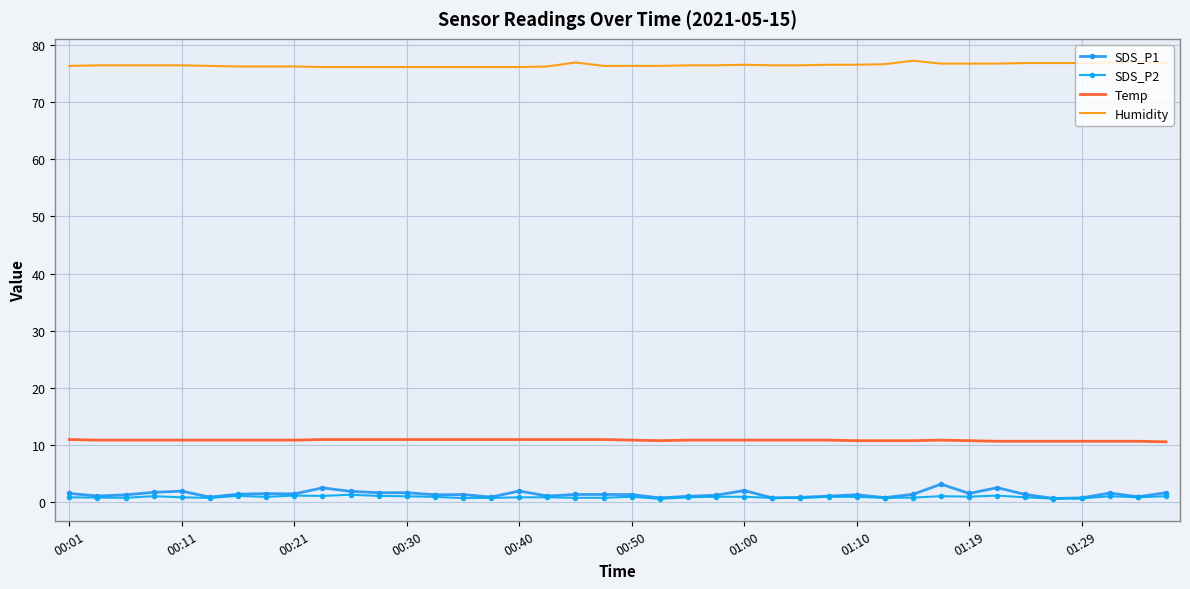

What is the difference between the maximum and minimum values in the Temp series?

0.4